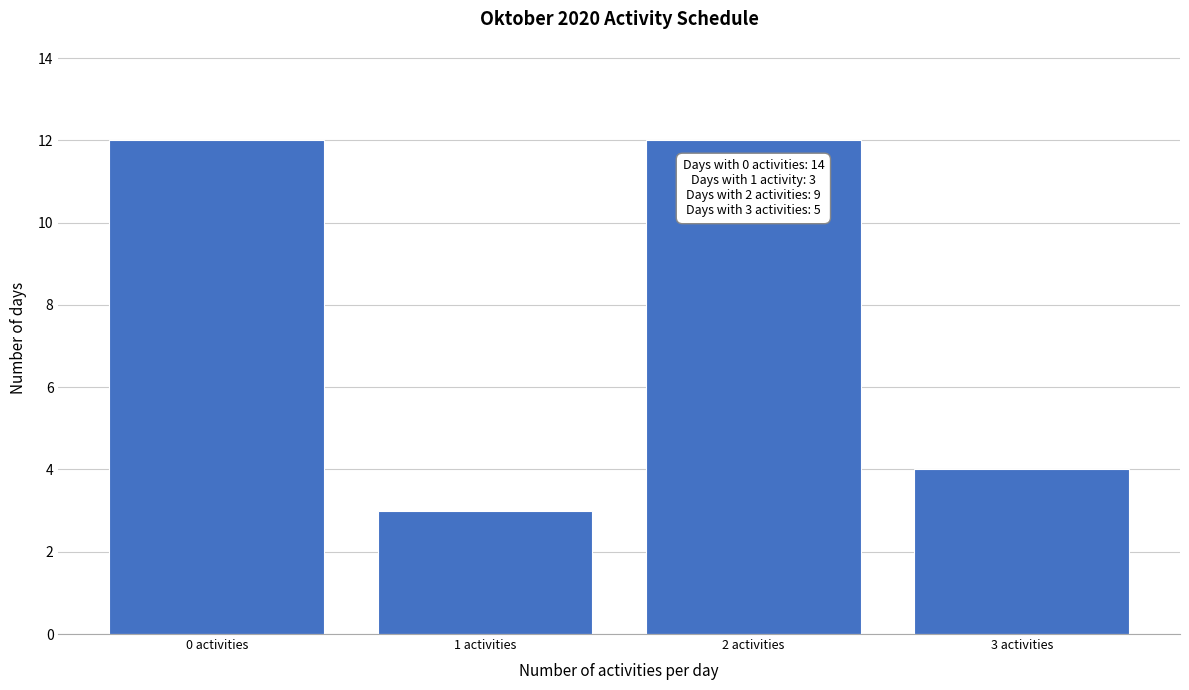

Reading right to left, list all the values displayed in this chart.

4	12	3	12